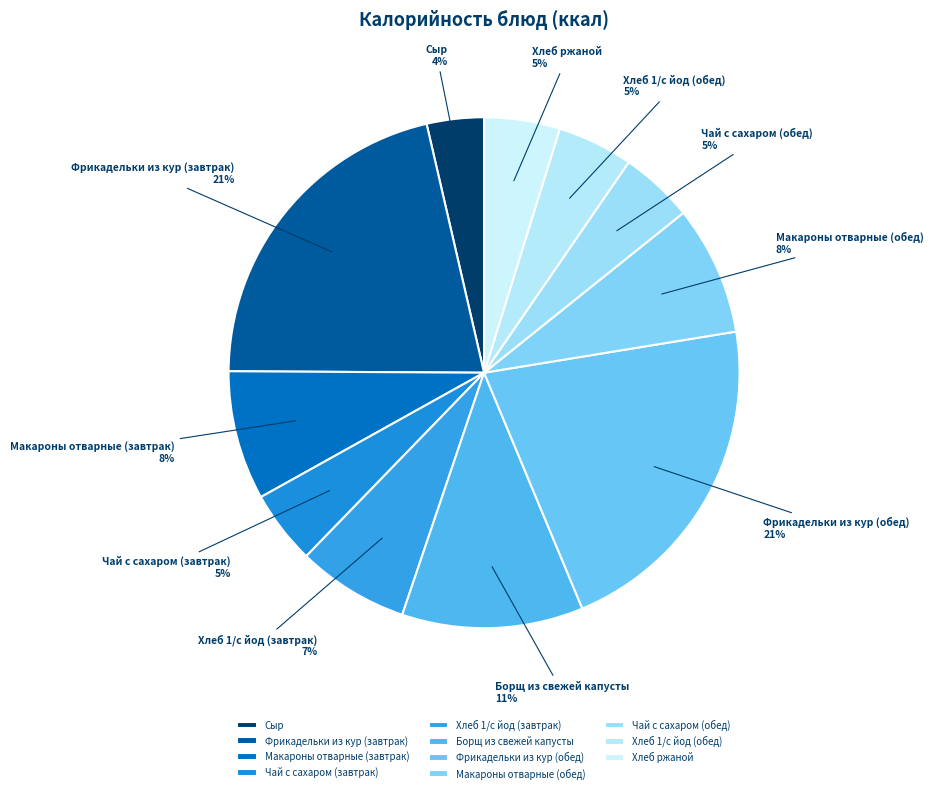

To the nearest percent, what is the difference between the Хлеб 1/с йод (завтрак) and Макароны отварные (обед) slice percentages?

1%